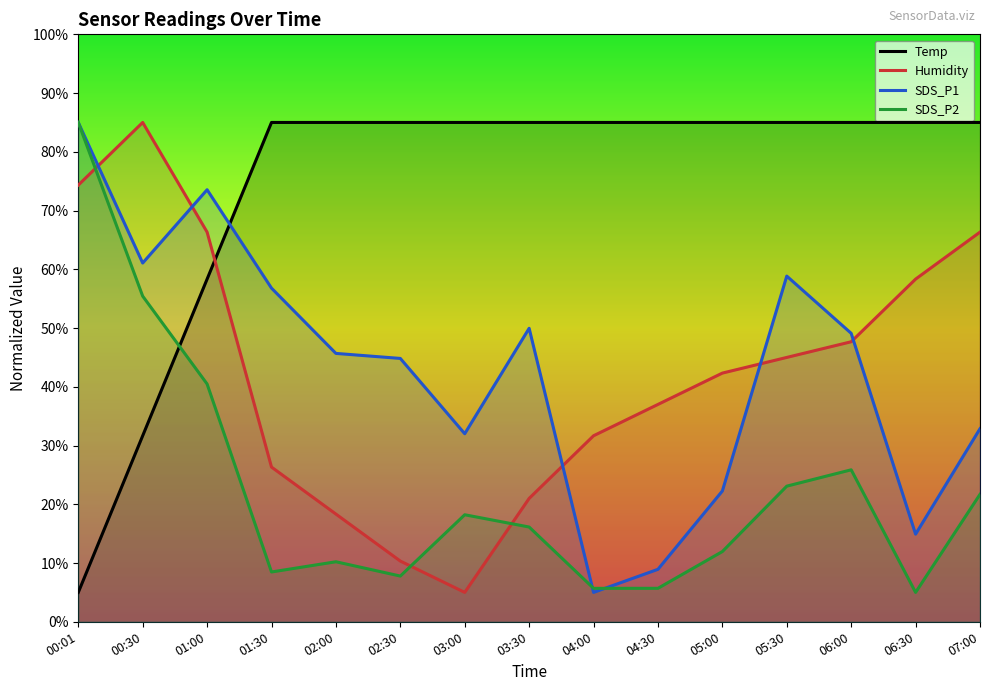

Which category has the lowest value in the Temp series?

00:01